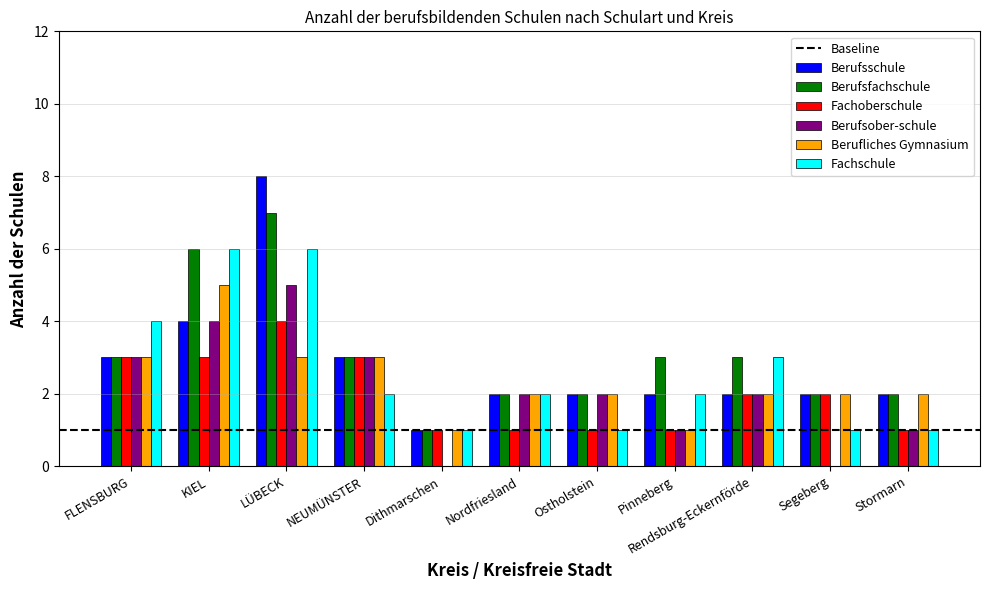

The Fachoberschule series shows 2 at LÜBECK. True or false?

False